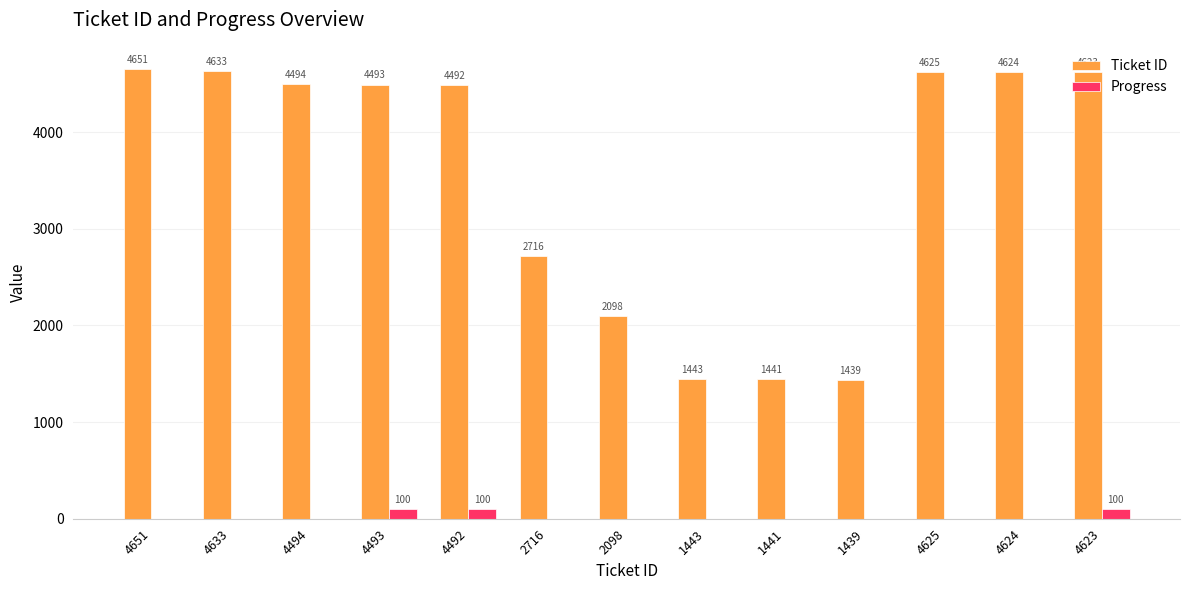

What is the highest value of the Ticket ID series?

4651